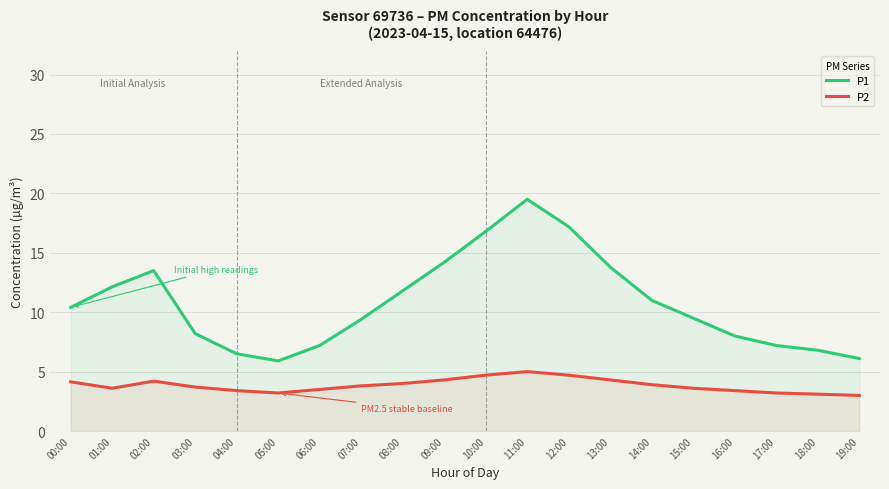

What is the value of the P2 point at the 10th from the left?

4.3